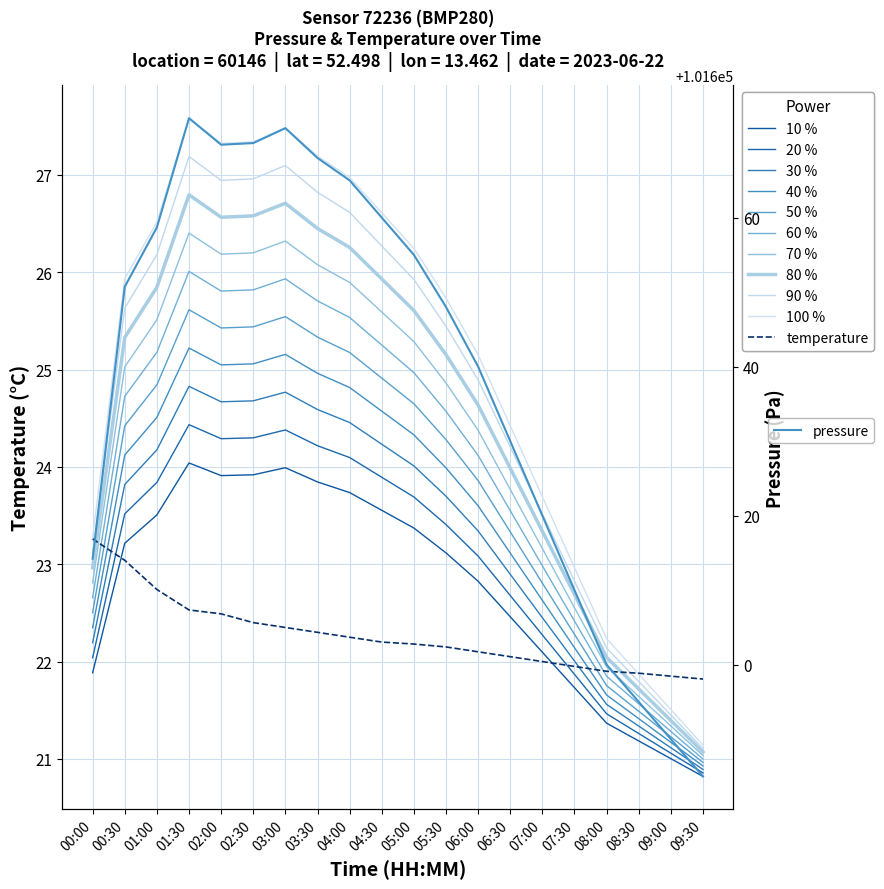

Which category has the lowest value across all series?

09:30